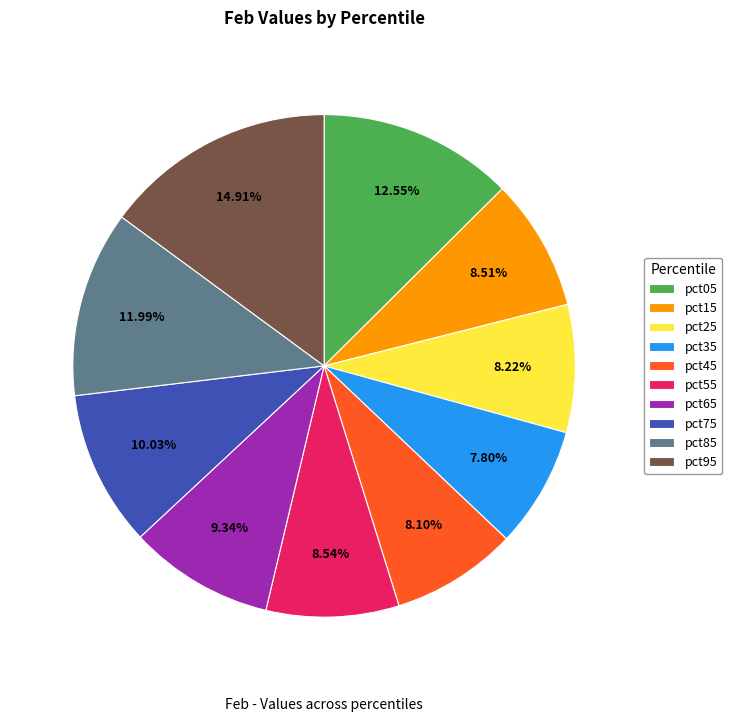

Is it true that pct95 is 15% of the pie?

True